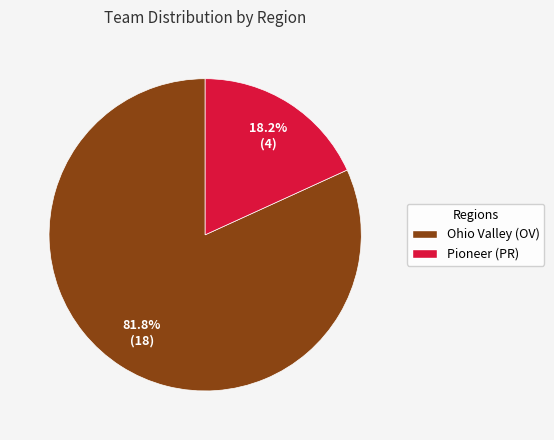

Which category has the biggest portion of the pie?

Ohio Valley (OV)